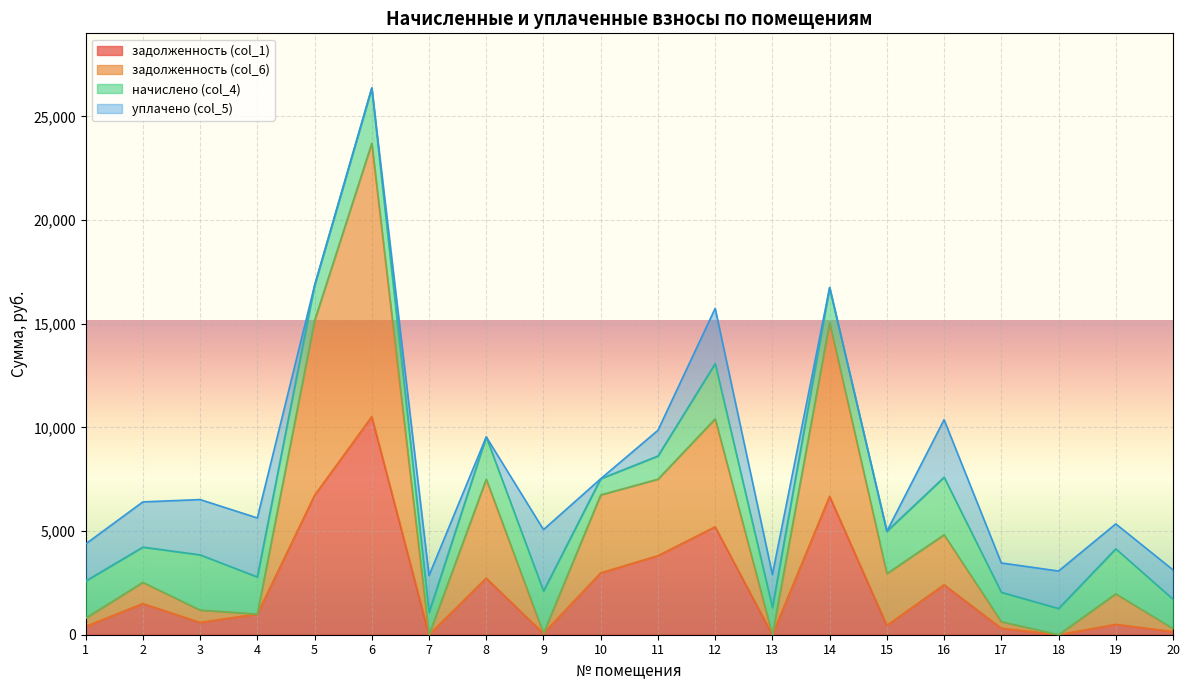

What is the difference between the second highest and second lowest values in the задолженность (col_6) series?

15144.8